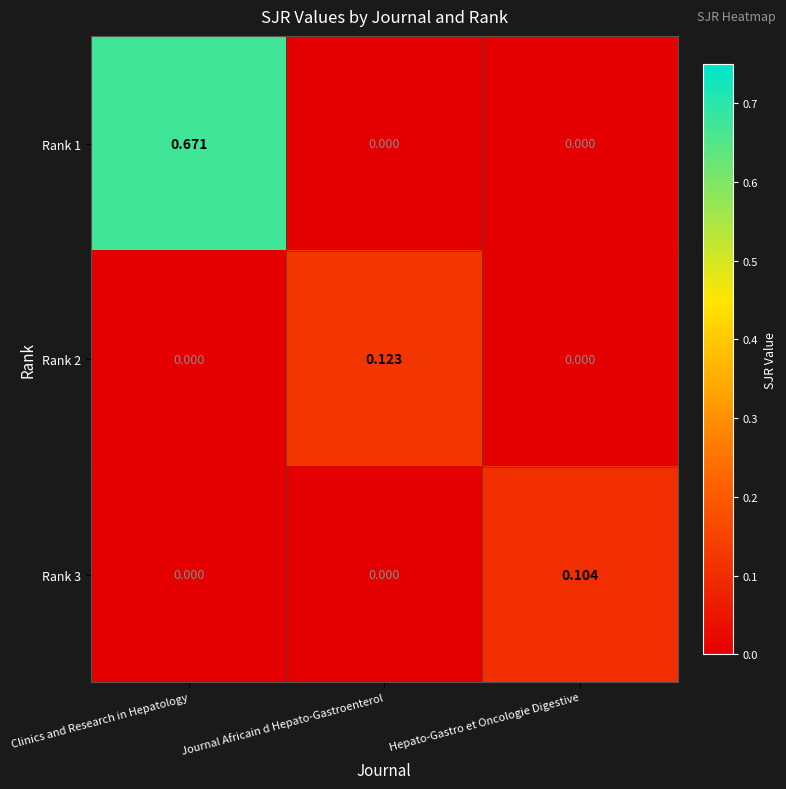

Which series changed the most between Journal Africain d Hepato-Gastroenterol and Hepato-Gastro et Oncologie Digestive?

Rank 2